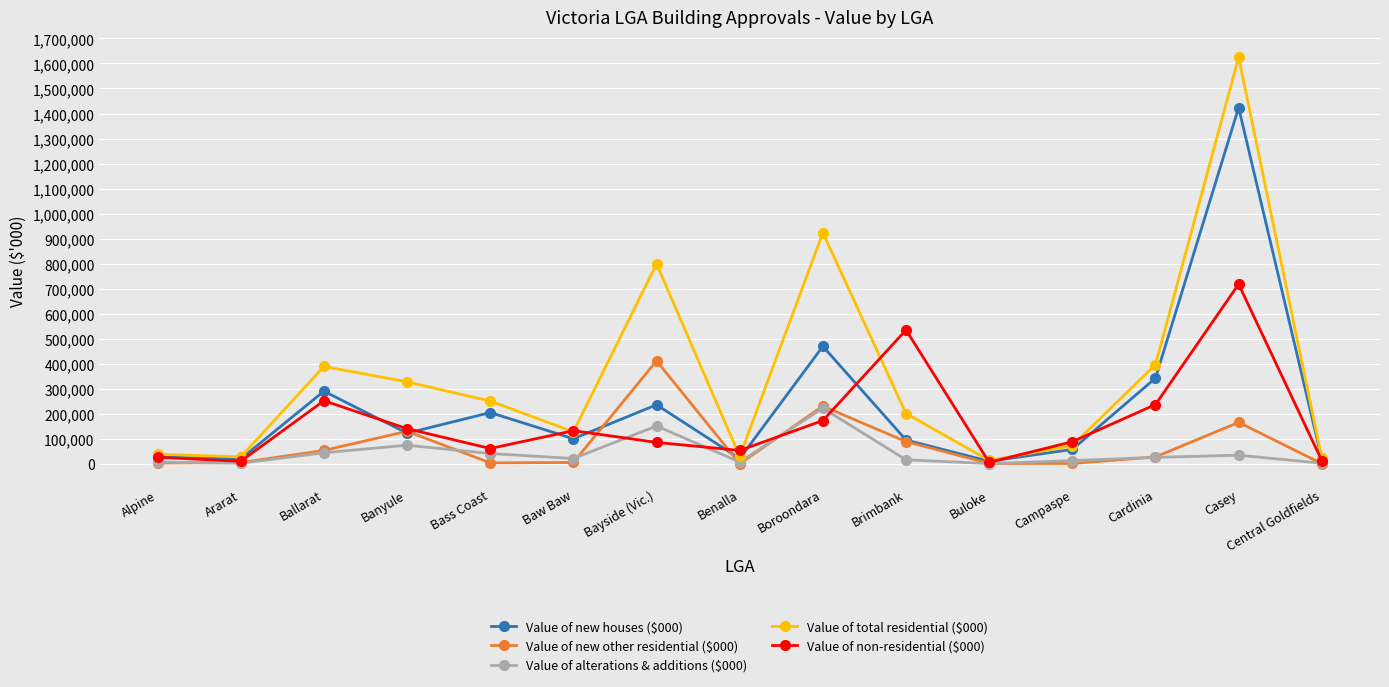

True or false: Value of total residential ($000) has a value of 104204.6 at Banyule.

False